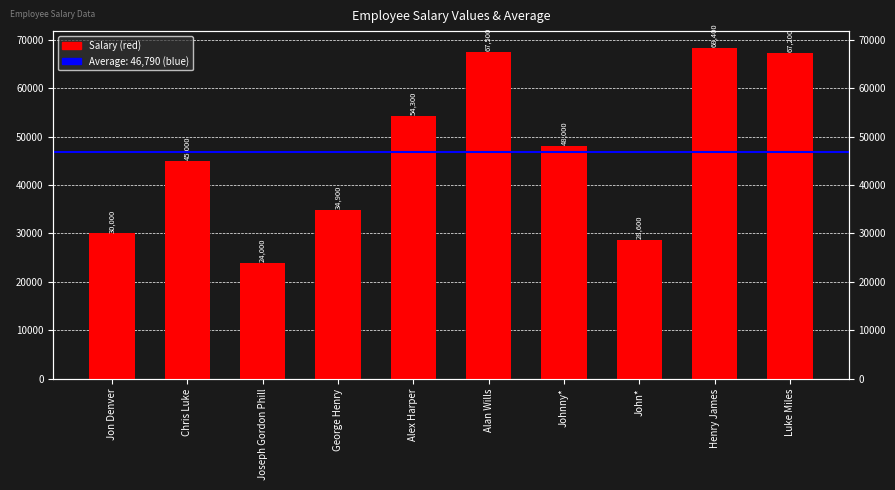

What is the label of the 7th bar from the left?

Johnny*